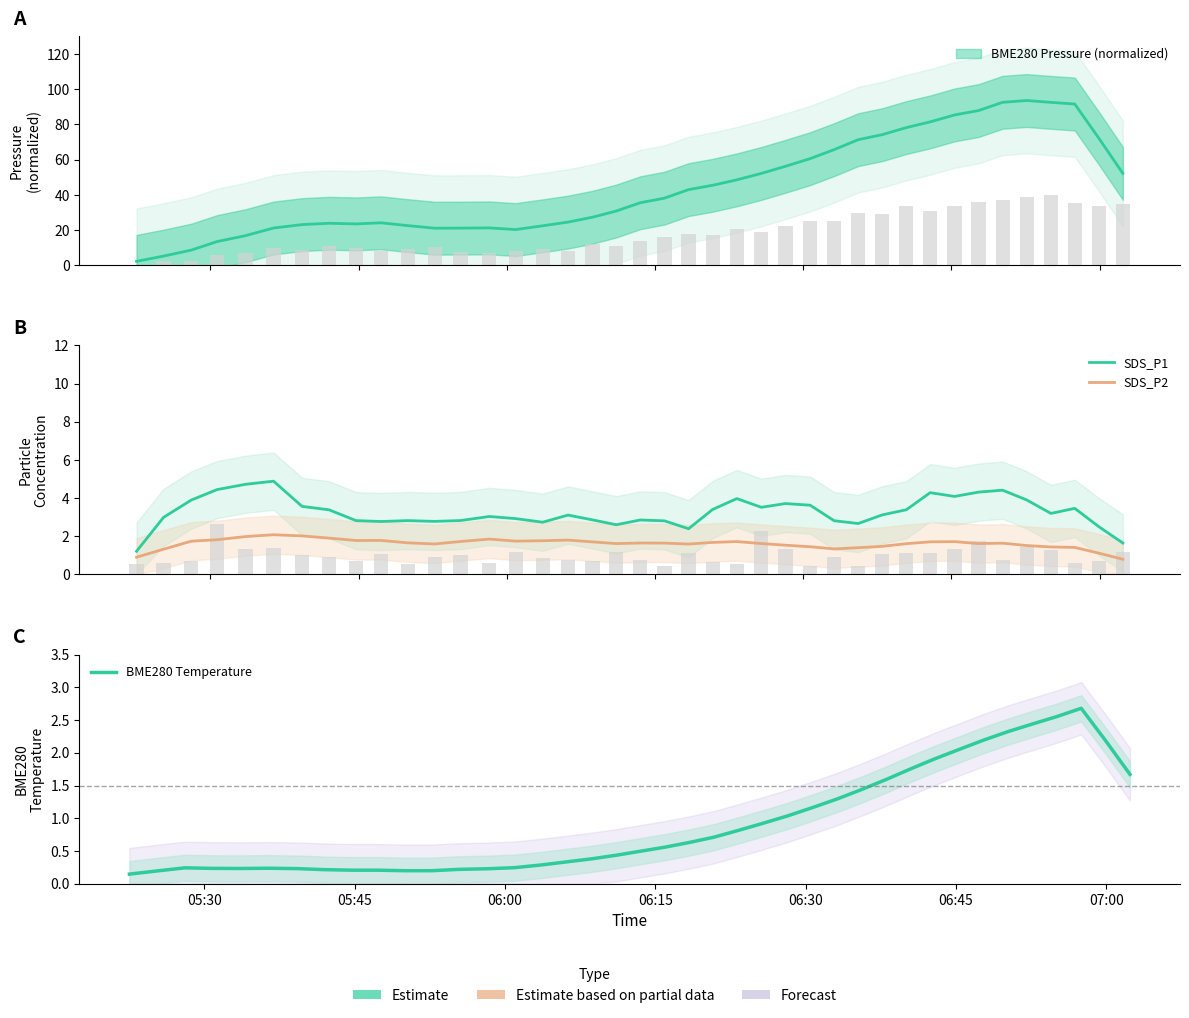

What is the value of the SDS_P1 bar at the 40th from the left?

1.6